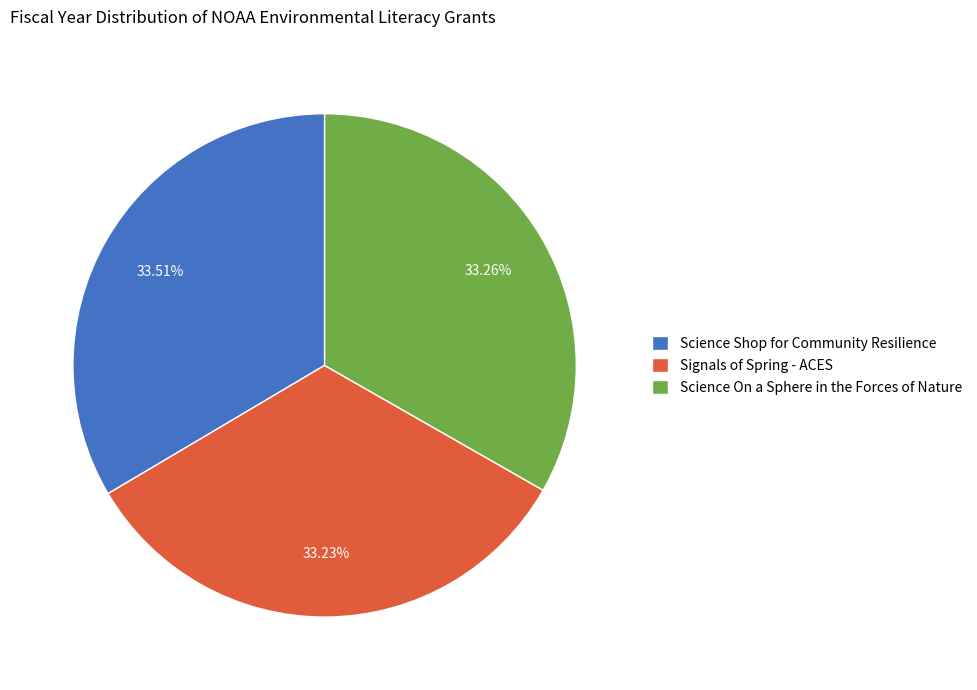

Does any single category account for the majority?

No